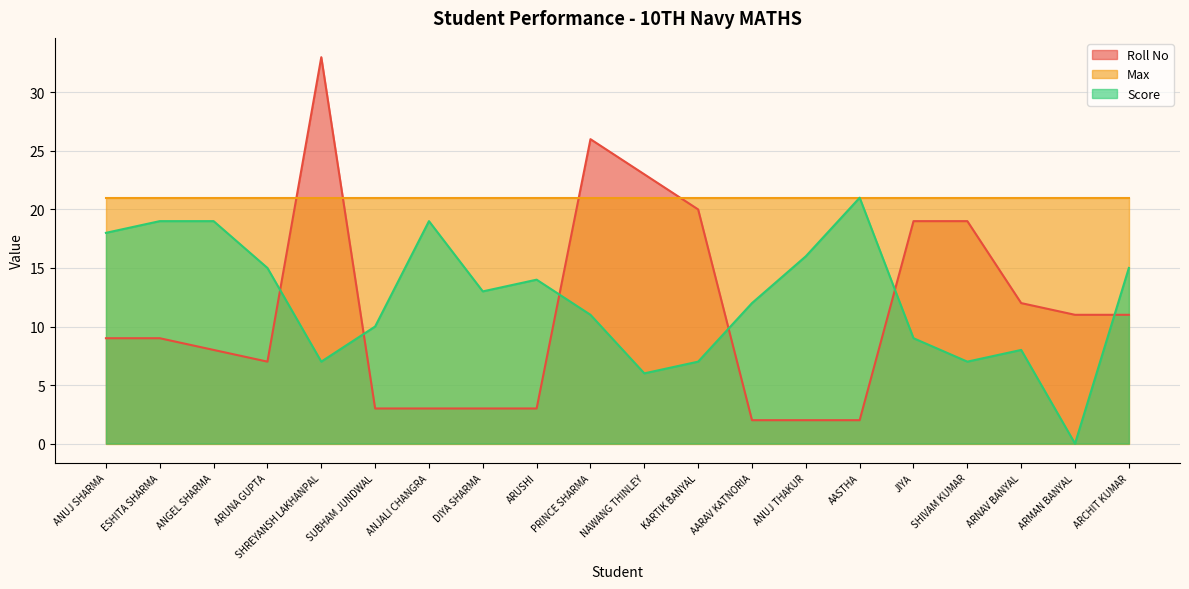

Does the chart display data point markers on the line(s)?

No